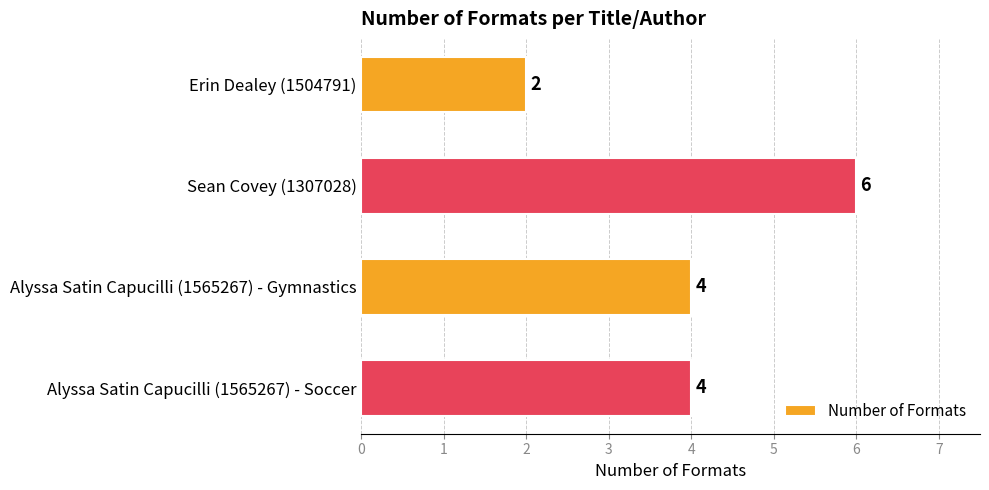

How many values are below 4?

1